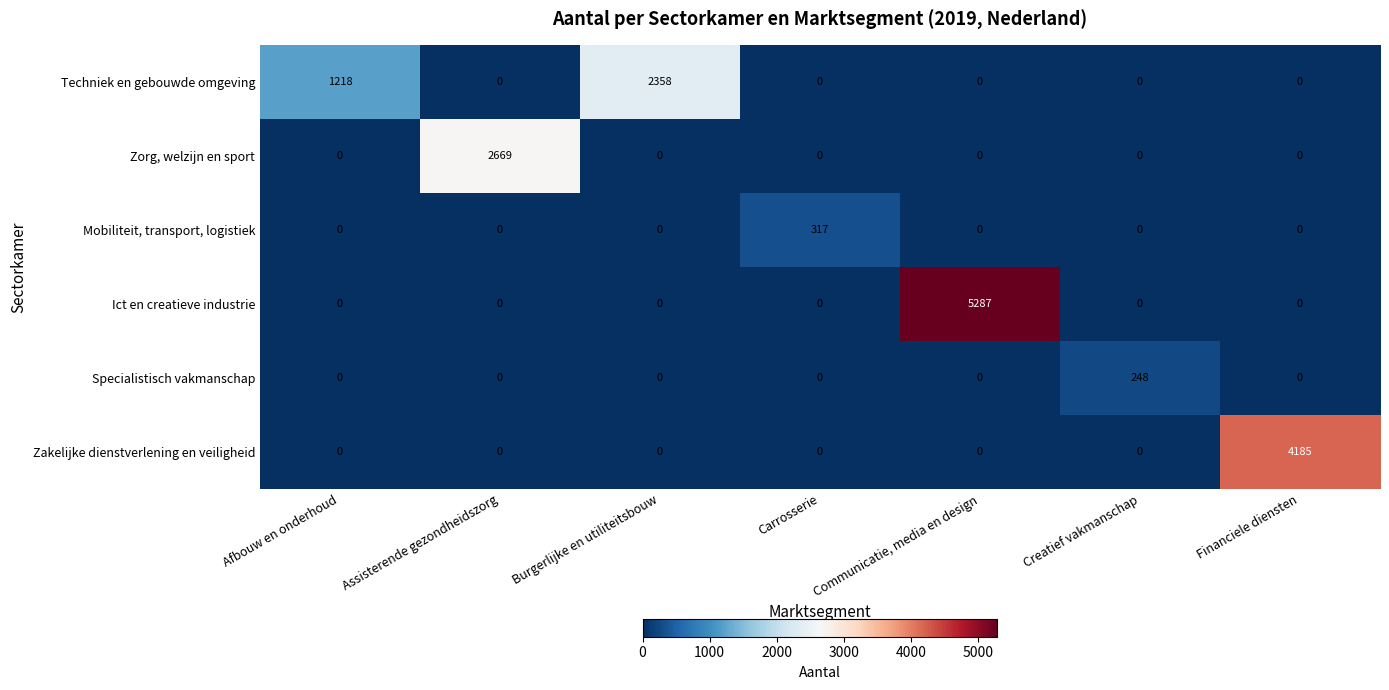

At which category is the sum across all series the highest?

Communicatie, media en design